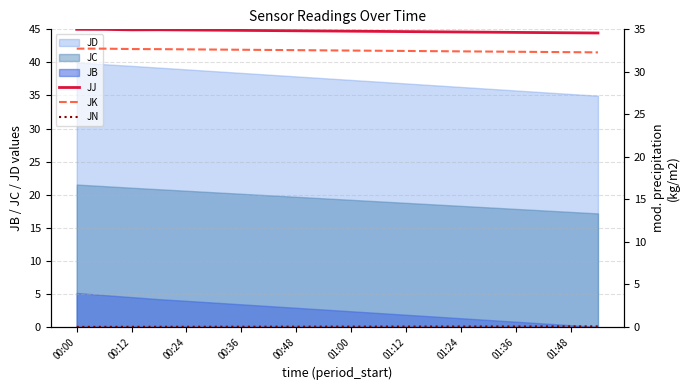

Which label corresponds to the largest value in the chart?

00:00